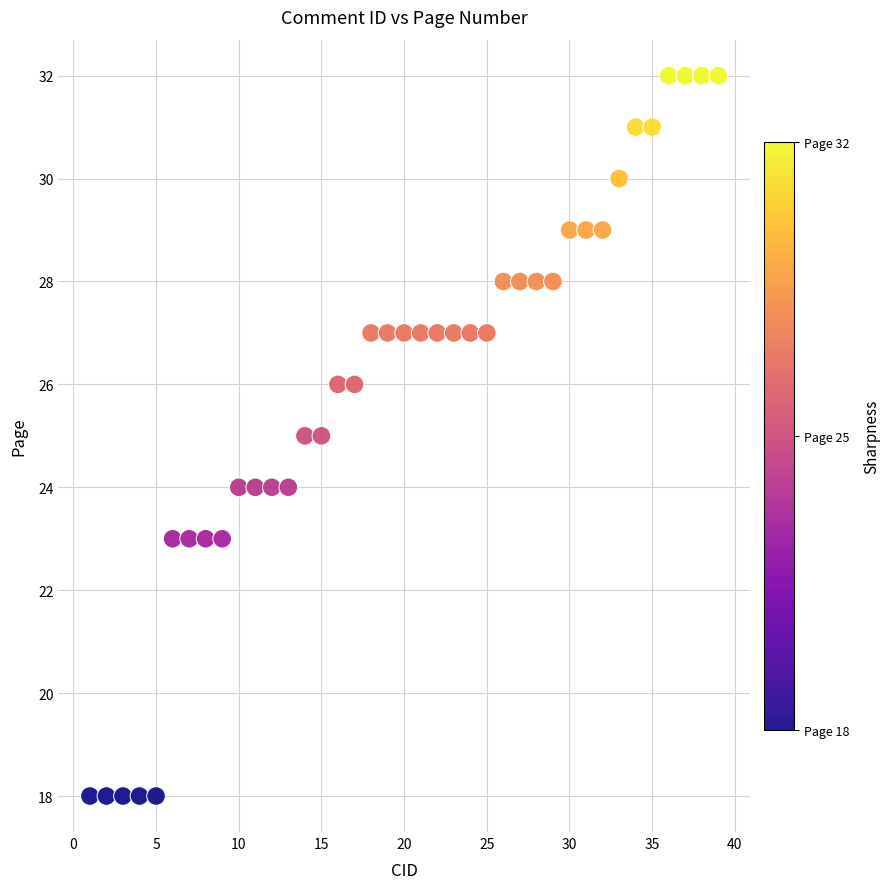

What is the range of X values (max minus min)?

38